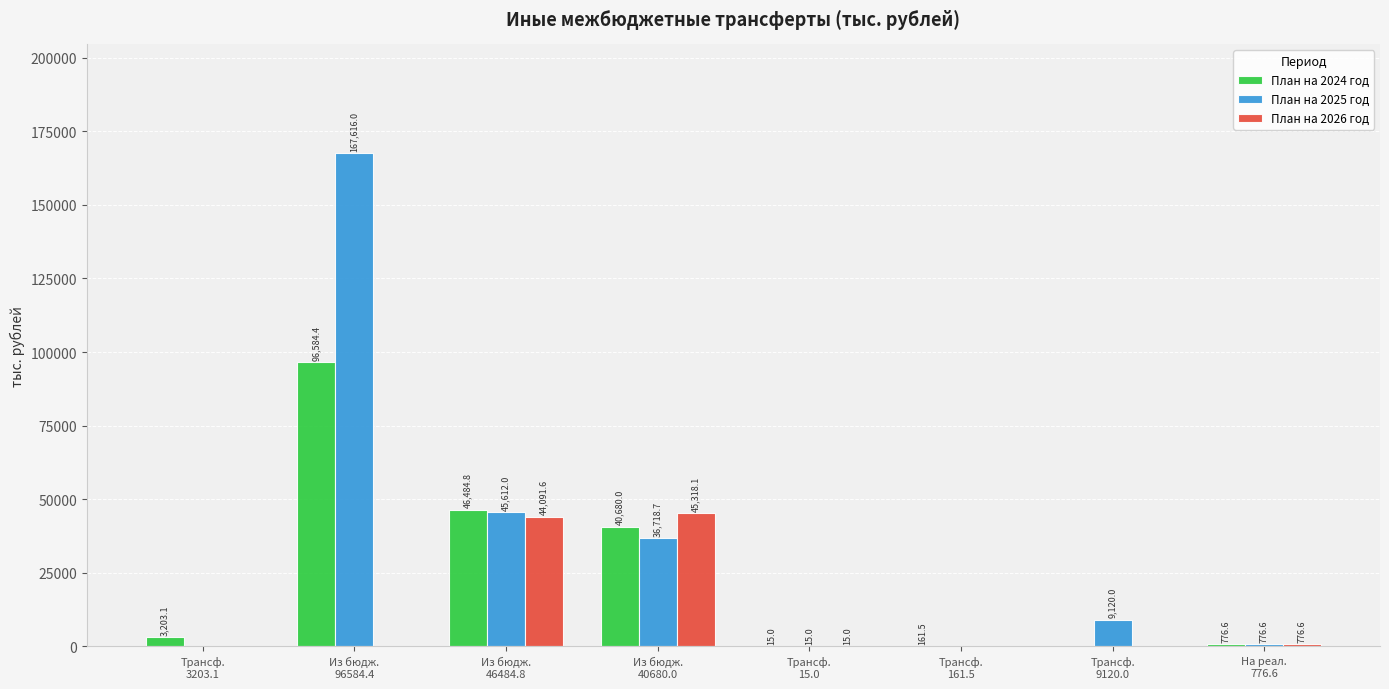

What is the sum of the План на 2025 год values at Трансф.
15.0 and Трансф.
161.5?

15.0